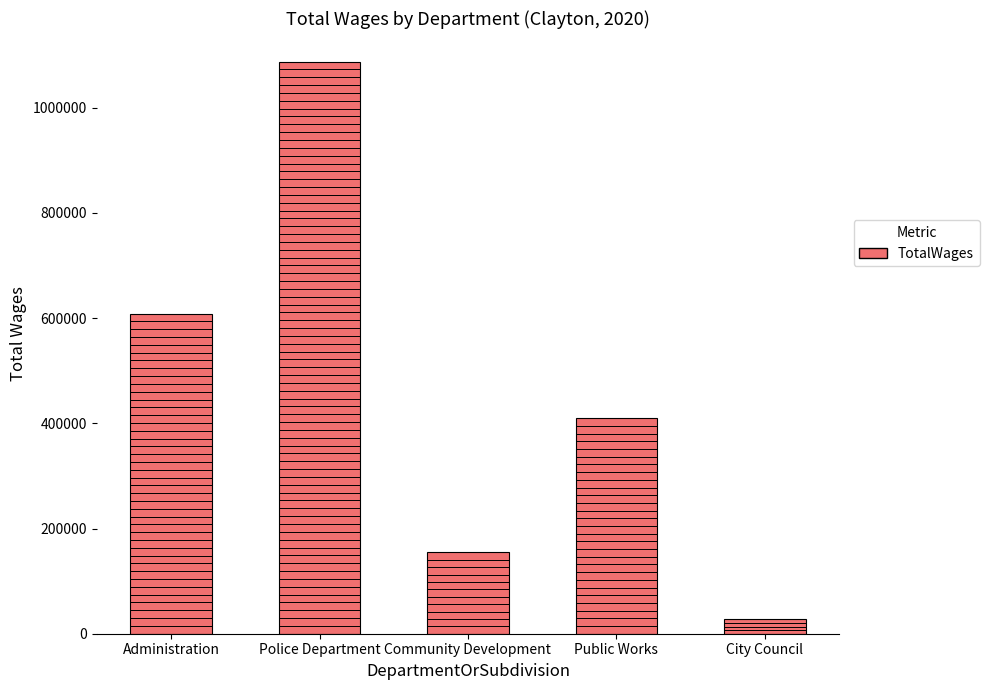

How many data points does each series have?

5